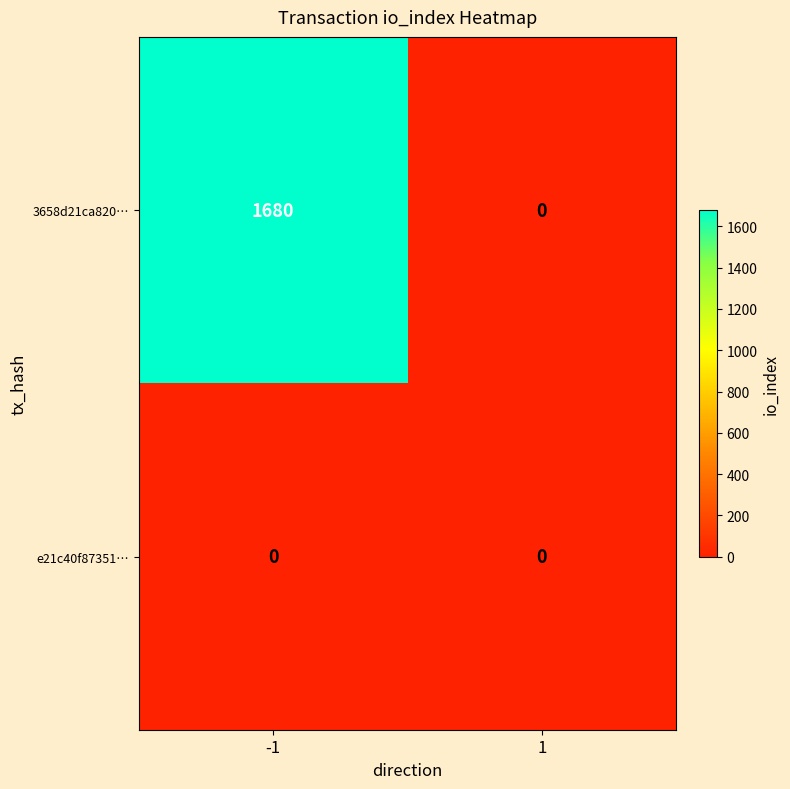

At which category is the sum across all series the highest?

-1